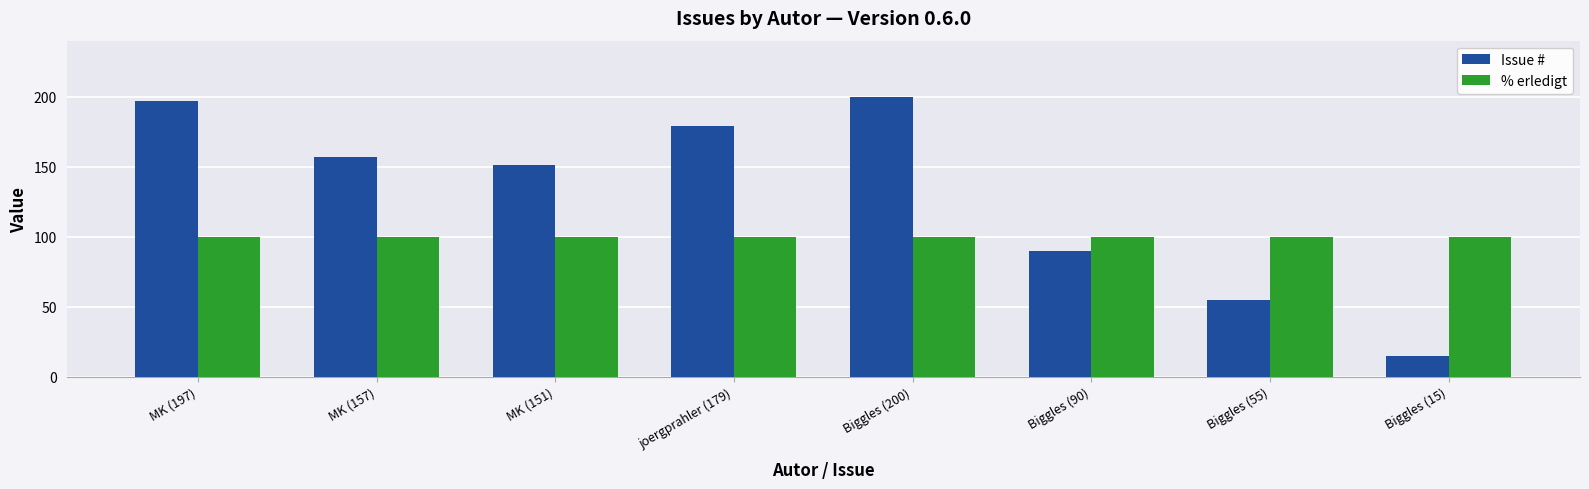

Is it true that % erledigt equals 141 at MK (157)?

False